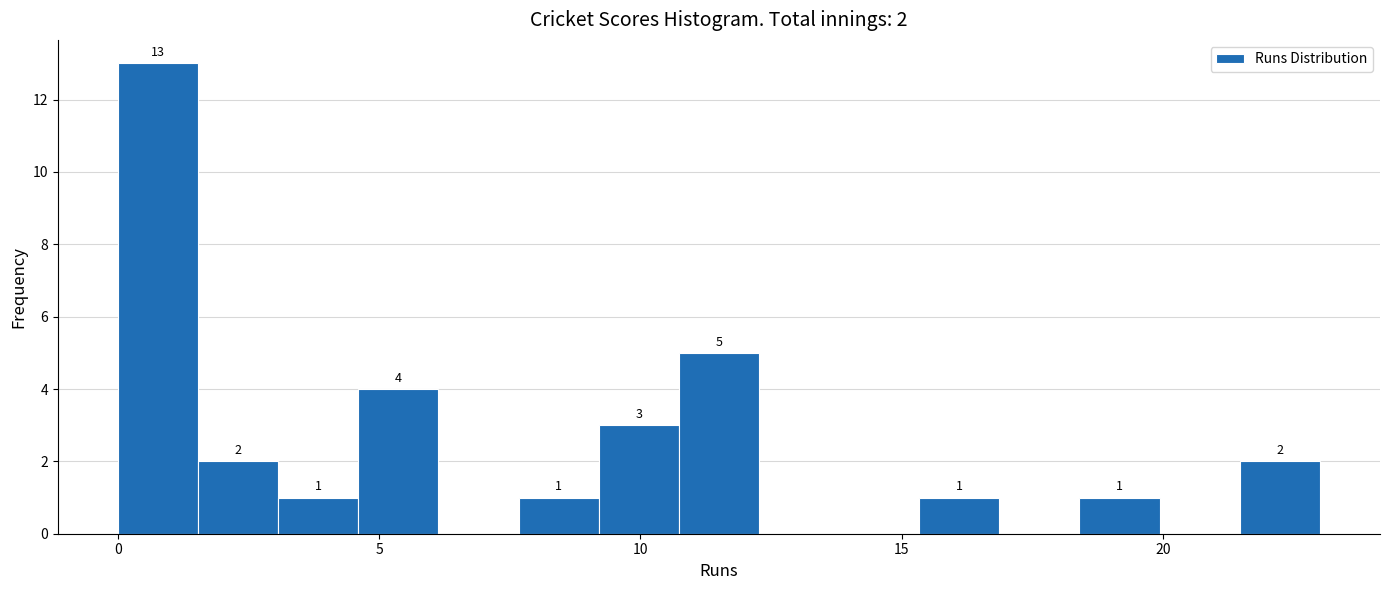

Read against the x-axis, roughly where is the centre of the tallest bar?

1.0